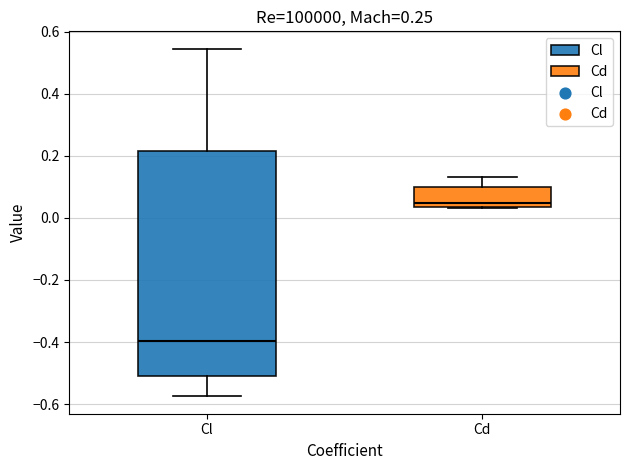

Which box's median line is the lowest?

Cl